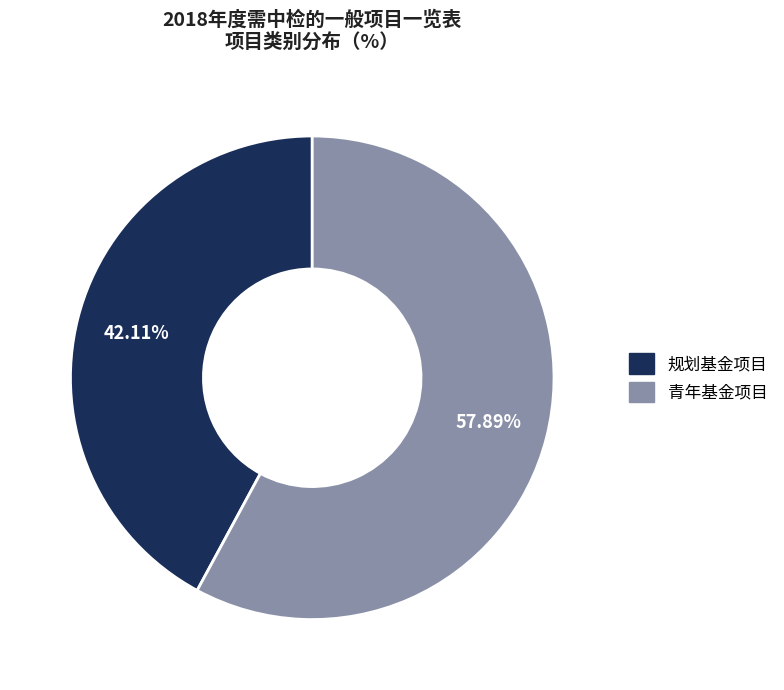

Which slice is the largest?

青年基金项目